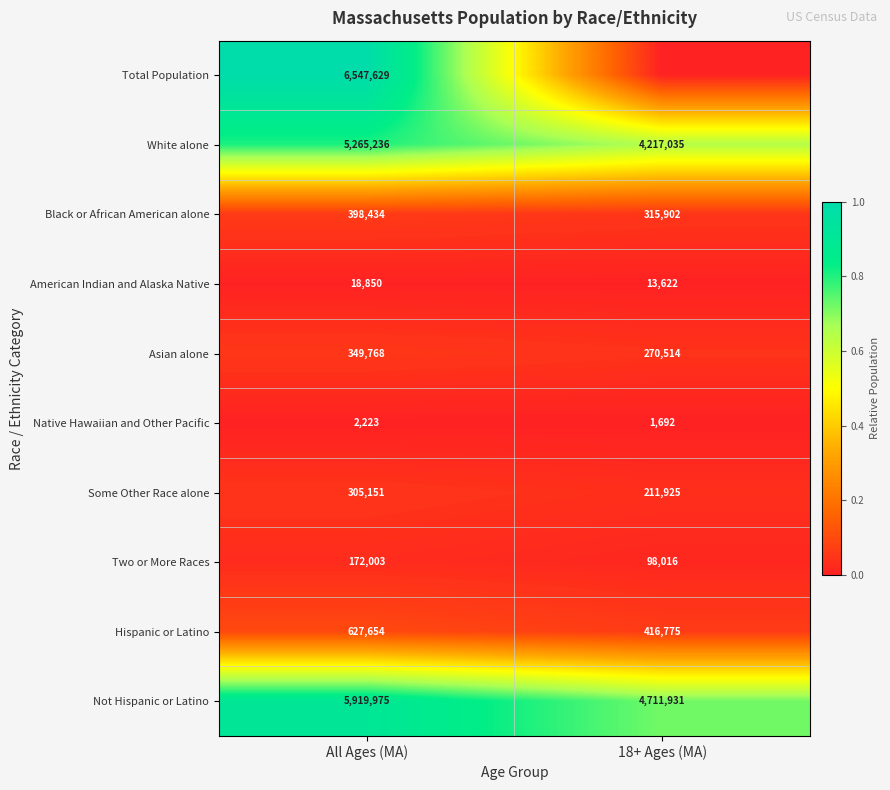

At which category is the sum across all series the highest?

All Ages (MA)